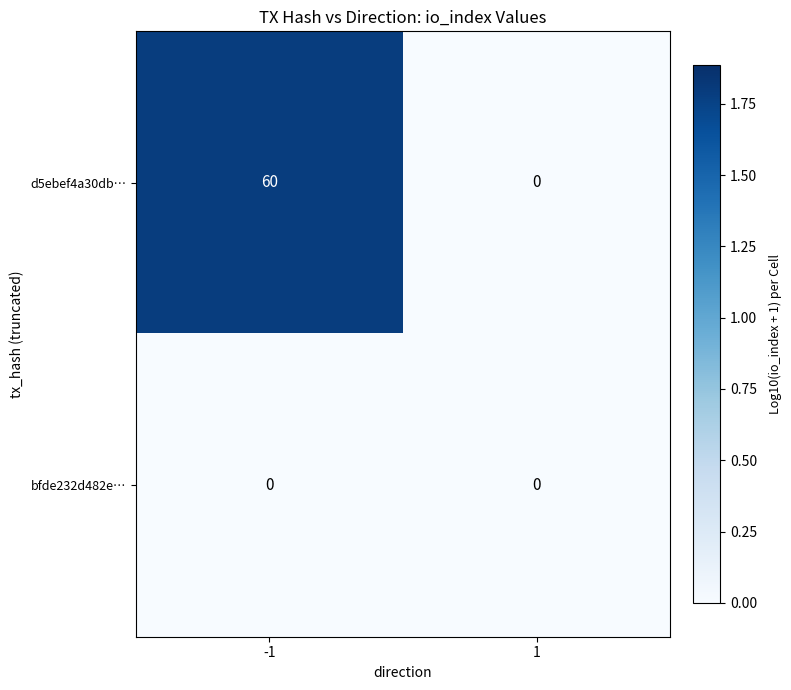

List the series in order of their overall mean, highest first.

d5ebef4a30db…, bfde232d482e…